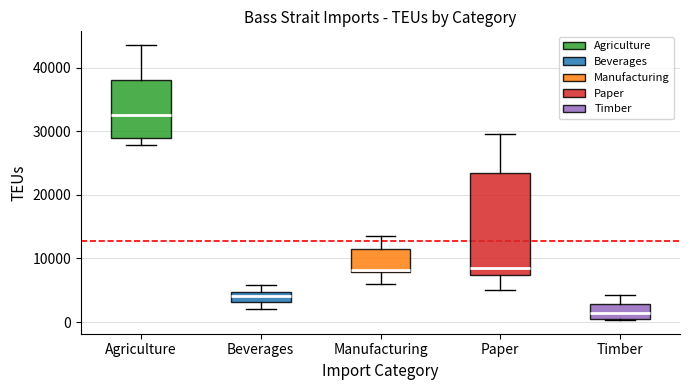

Where does the upper whisker of the box for Timber end on the y-axis? The values are not printed on the chart, so give them approximately, as read against the axis.

4000